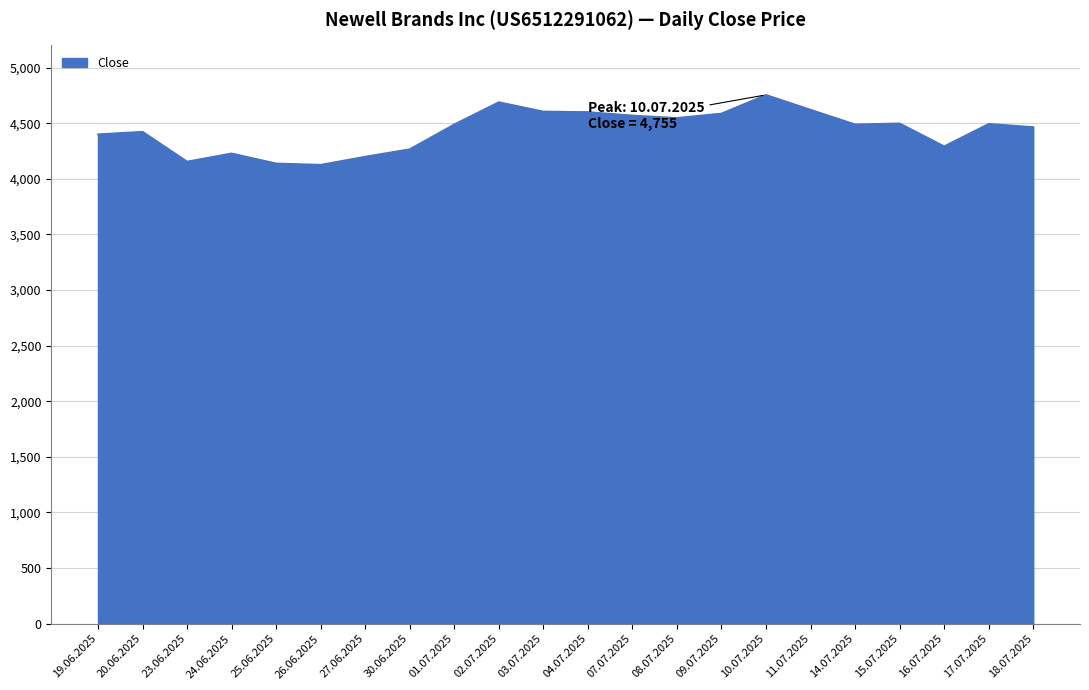

Between 26.06.2025 and 24.06.2025, which is larger?

24.06.2025